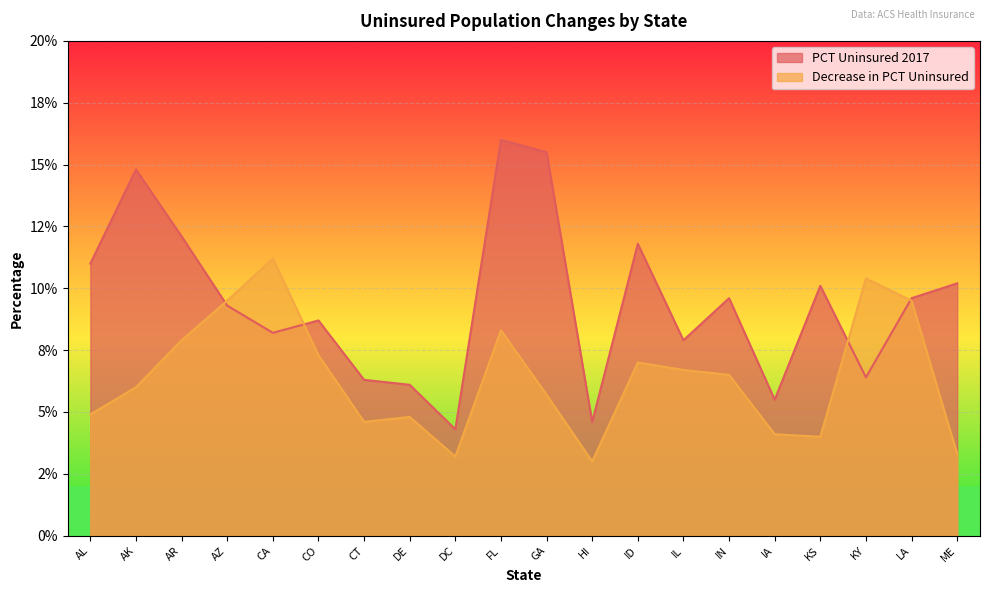

What is the value of the PCT Uninsured 2017 point at the 6th from the left?

0.1